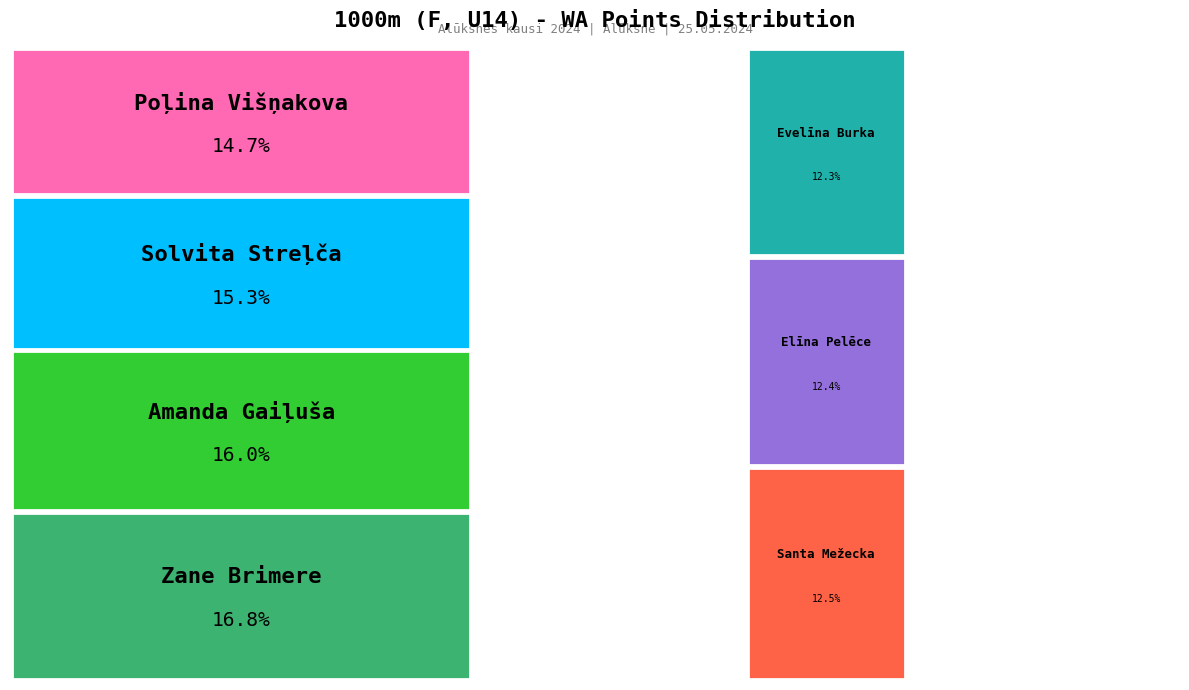

Which slice is the smallest?

Evelīna Burka